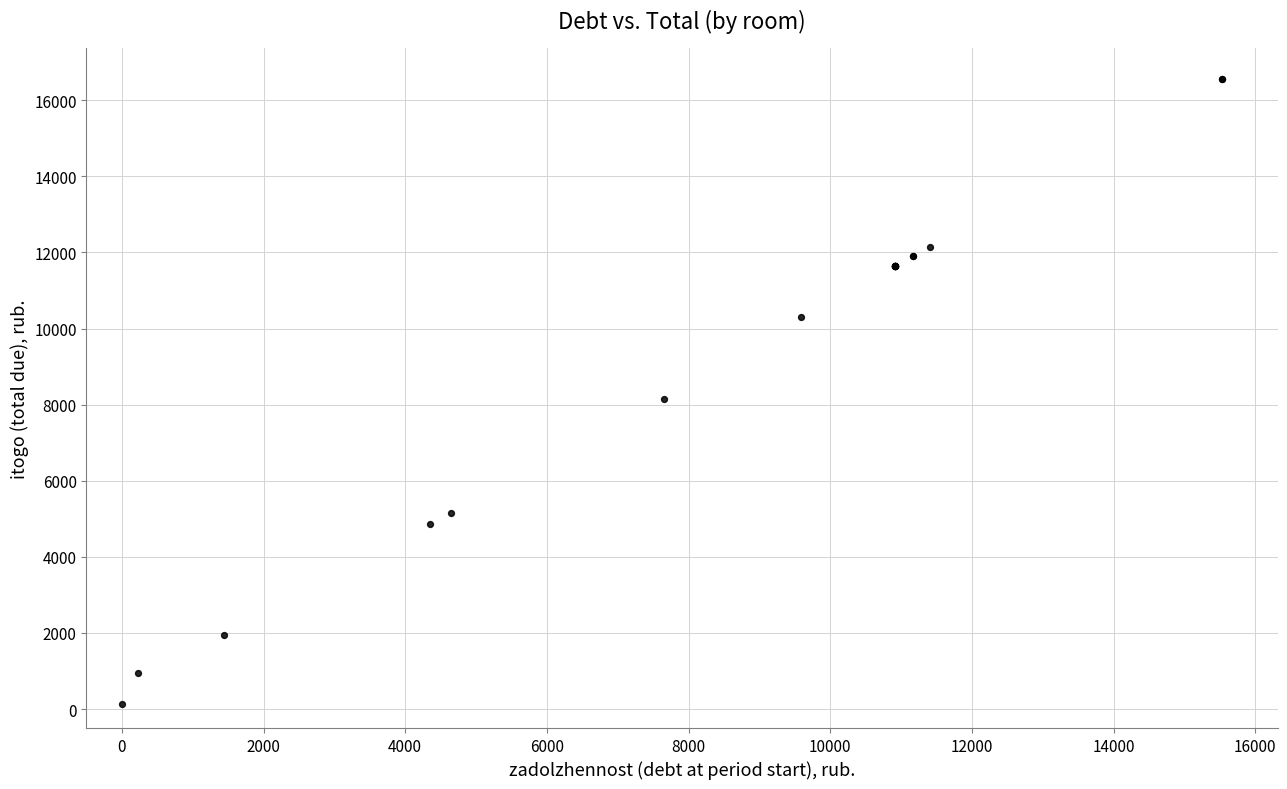

What Y value in the scatter plot is closest to 8346?

8159.6